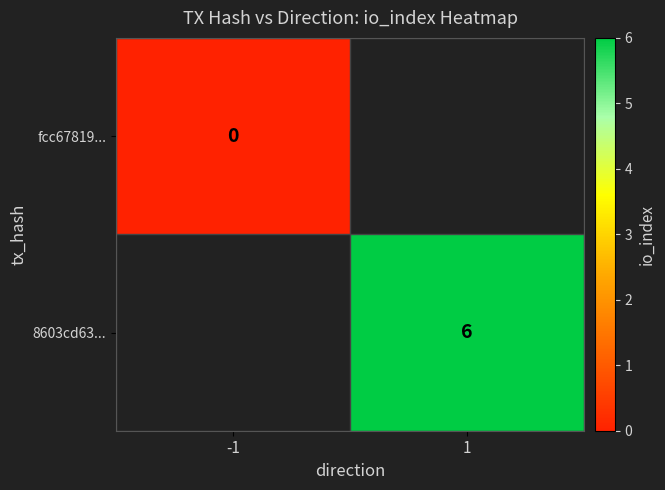

At how many categories does at least one series exceed 1?

1